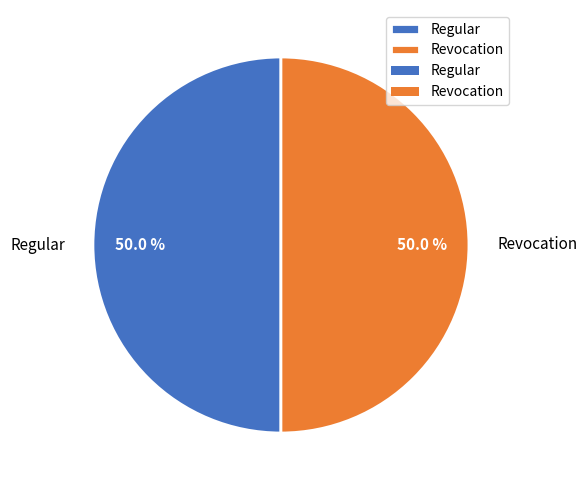

To the nearest percent, what is the difference between the Revocation and Regular slice percentages?

0%